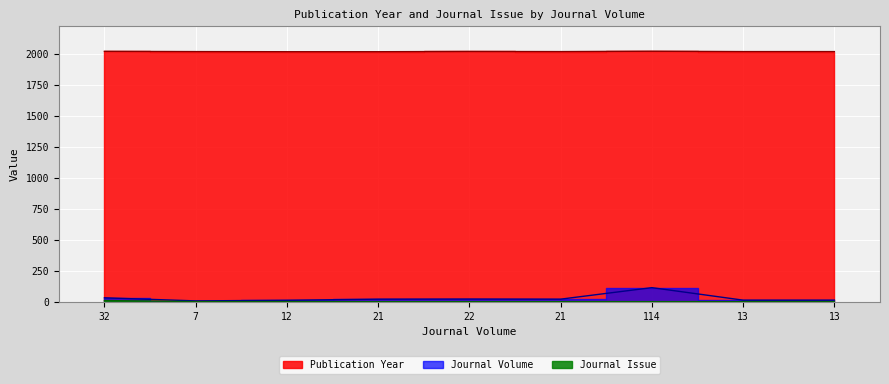

True or false: Journal Volume and Publication Year cross at least once.

False